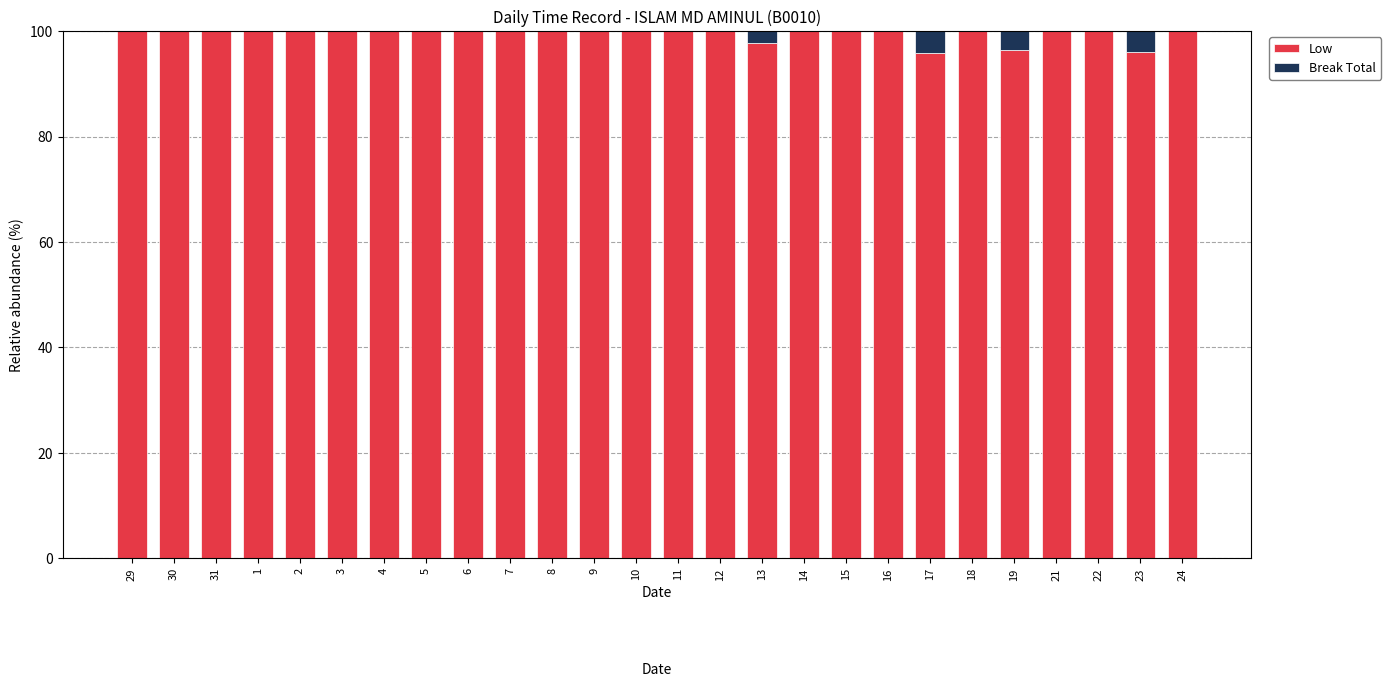

What is the total value across all series at 13?

100.0